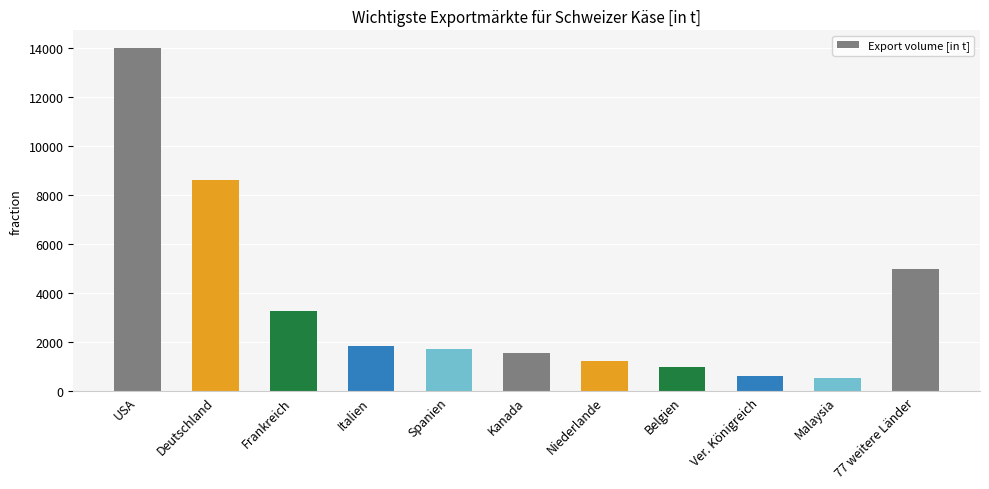

What position from the left is Belgien?

8